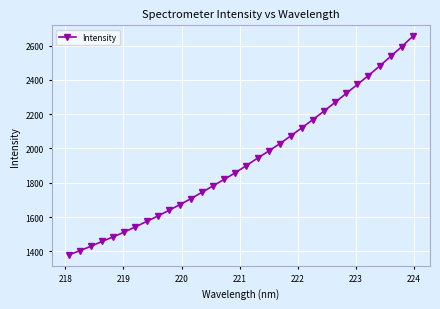

How many values exceed 1900?

16